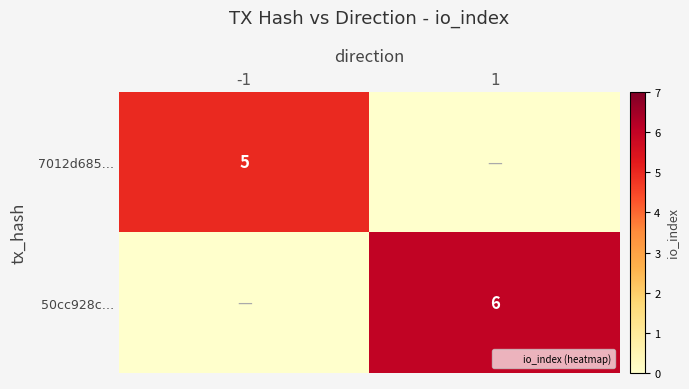

Which series has the largest total across all categories?

50cc928c…